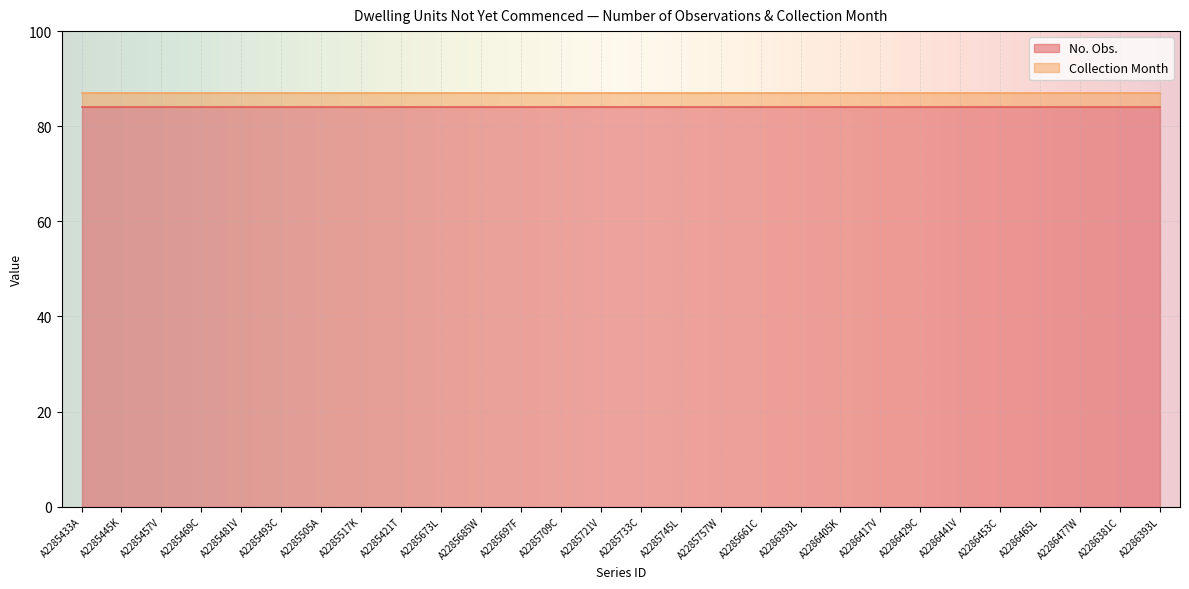

True or false: Collection Month has a value of 3 at A2285445K.

True